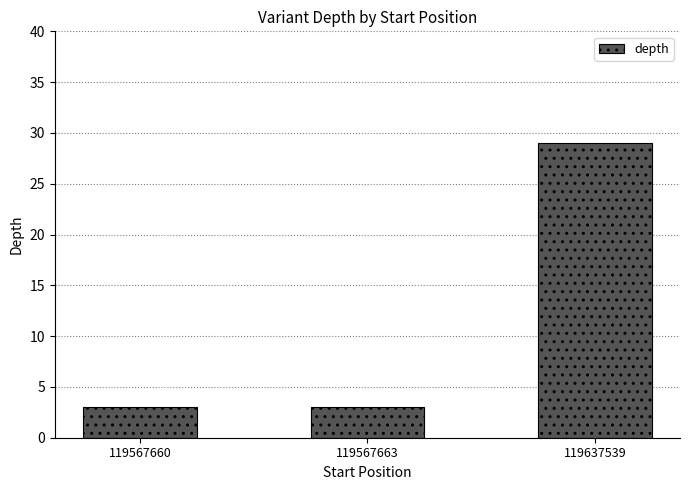

What is the smallest value displayed?

3